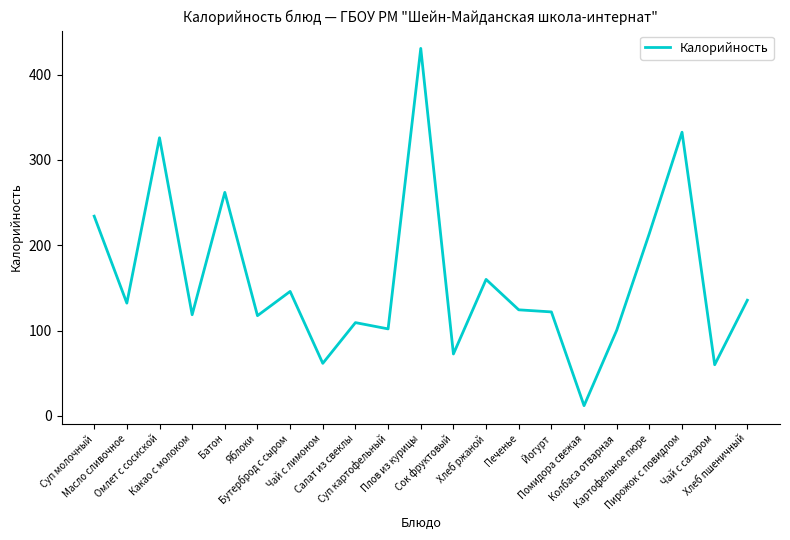

At which category does the chart reach its peak across all series?

Плов из курицы